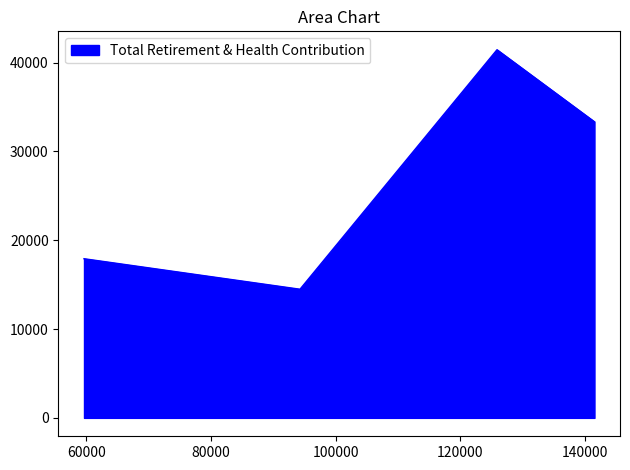

List the labels in order of value, smallest first.

94288.0, 59599.0, 141584.0, 125928.0